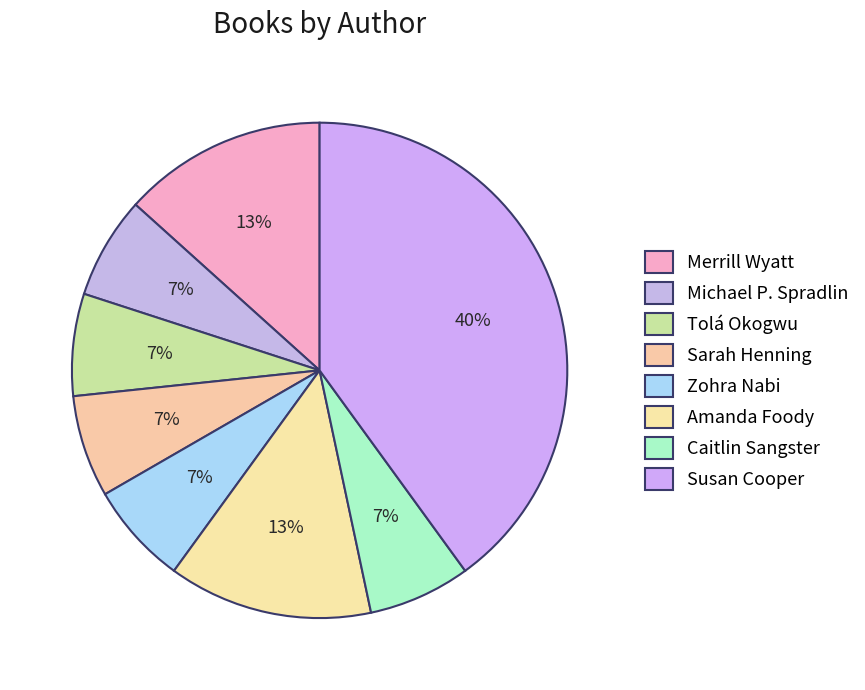

What percentage do Zohra Nabi and Tolá Okogwu together represent?

13.3%